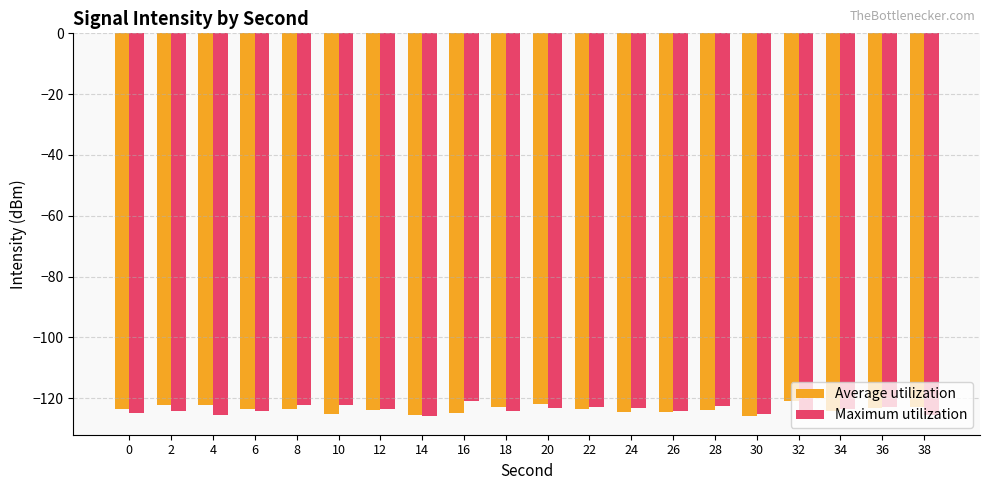

What is the average value of the Maximum utilization series?

-123.8